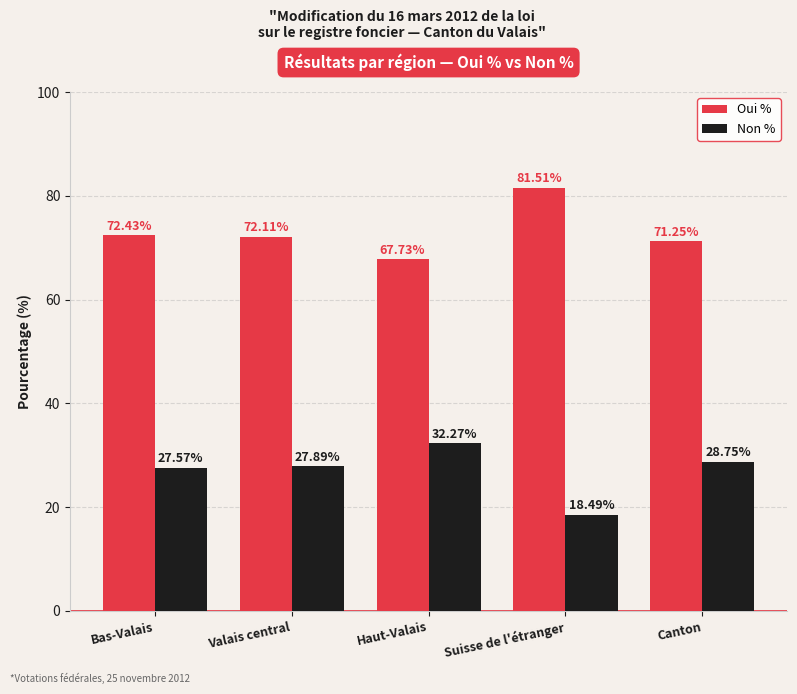

Is the value of Non % at Haut-Valais greater than the value of Oui % at Bas-Valais?

No